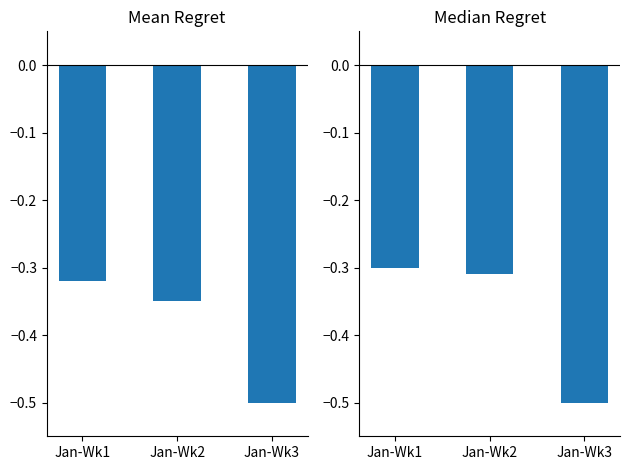

At which category is the sum across all series the highest?

Jan-Wk1